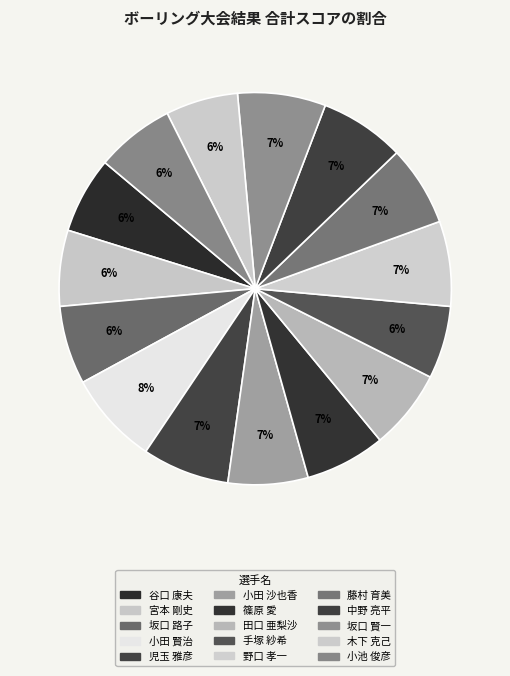

What portion of the pie excludes 谷口 康夫?

93.7%